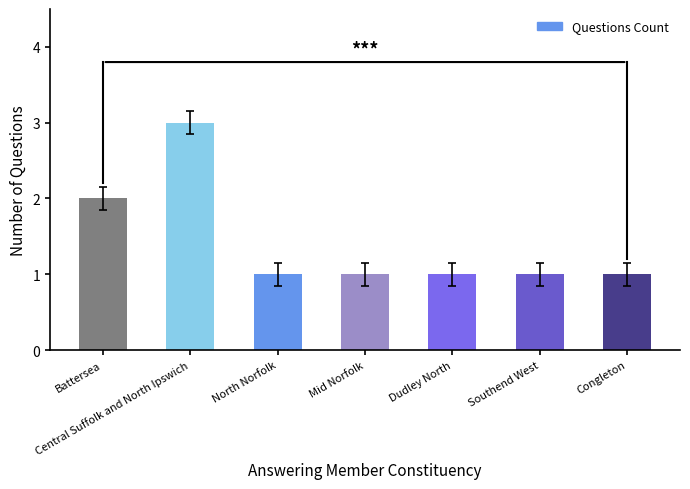

What is the sum of all values?

10